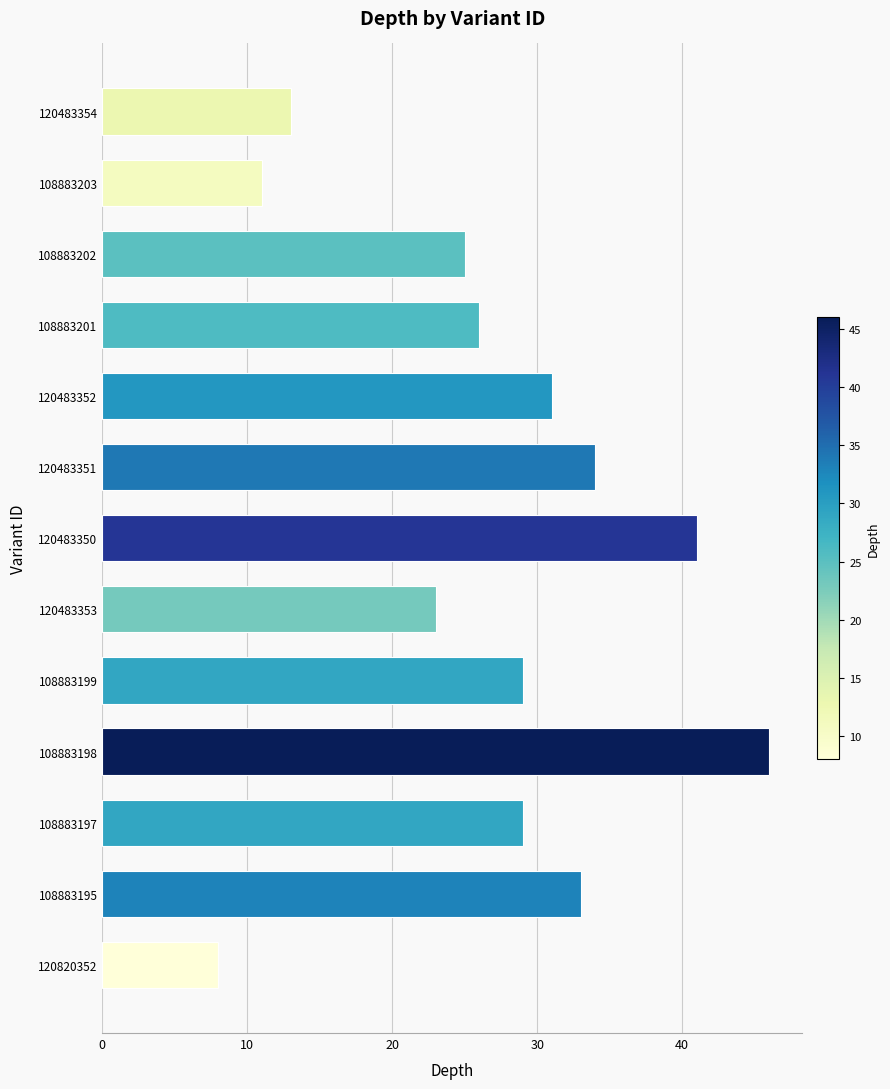

What is the minimum value shown in the chart?

8